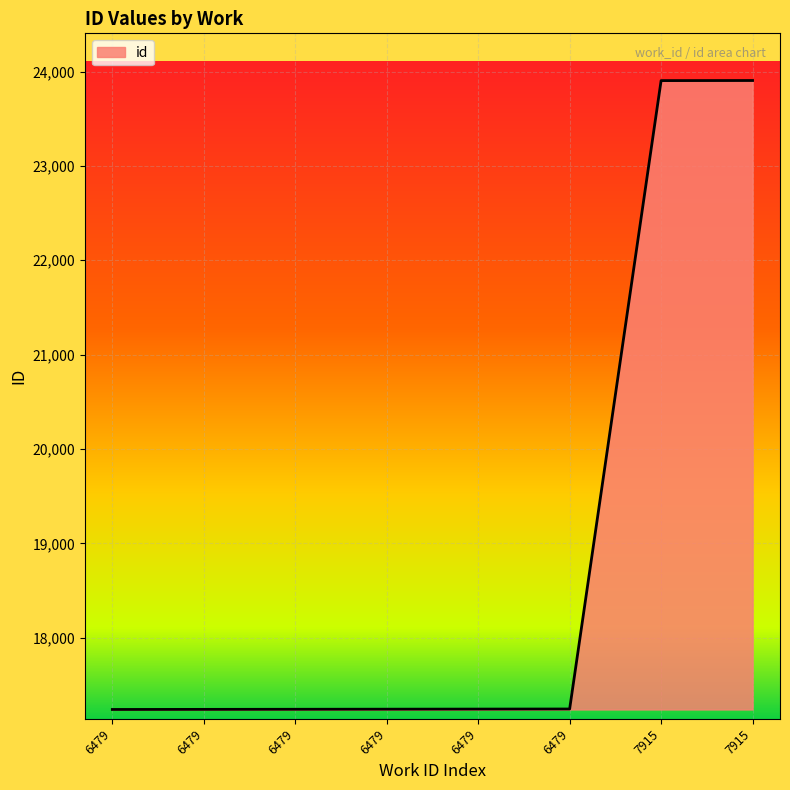

The value at 7915 is 23905. True or false?

True